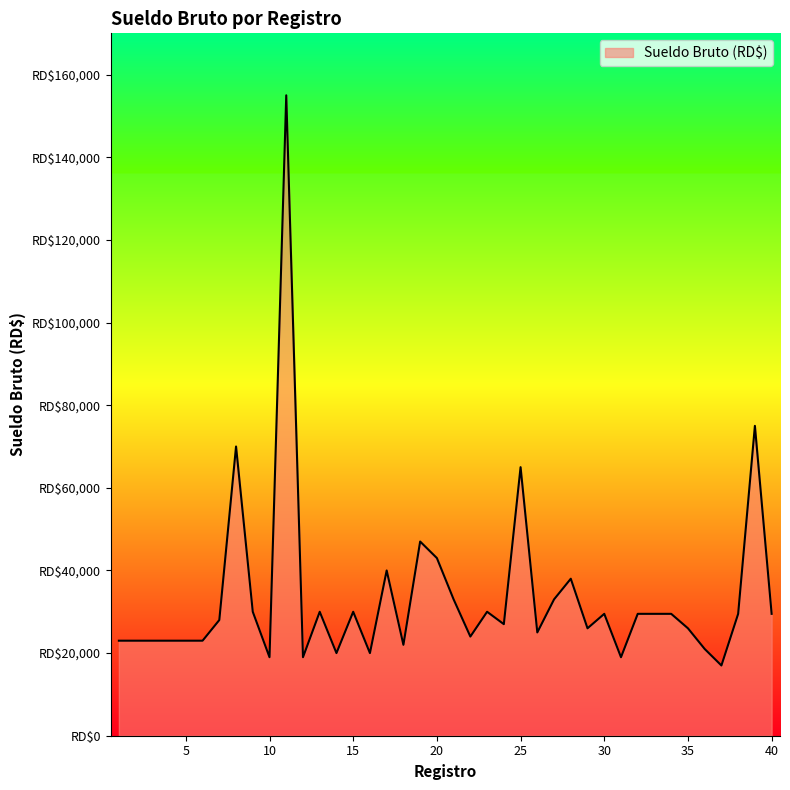

What is the value of the 17th point from the left?

40000